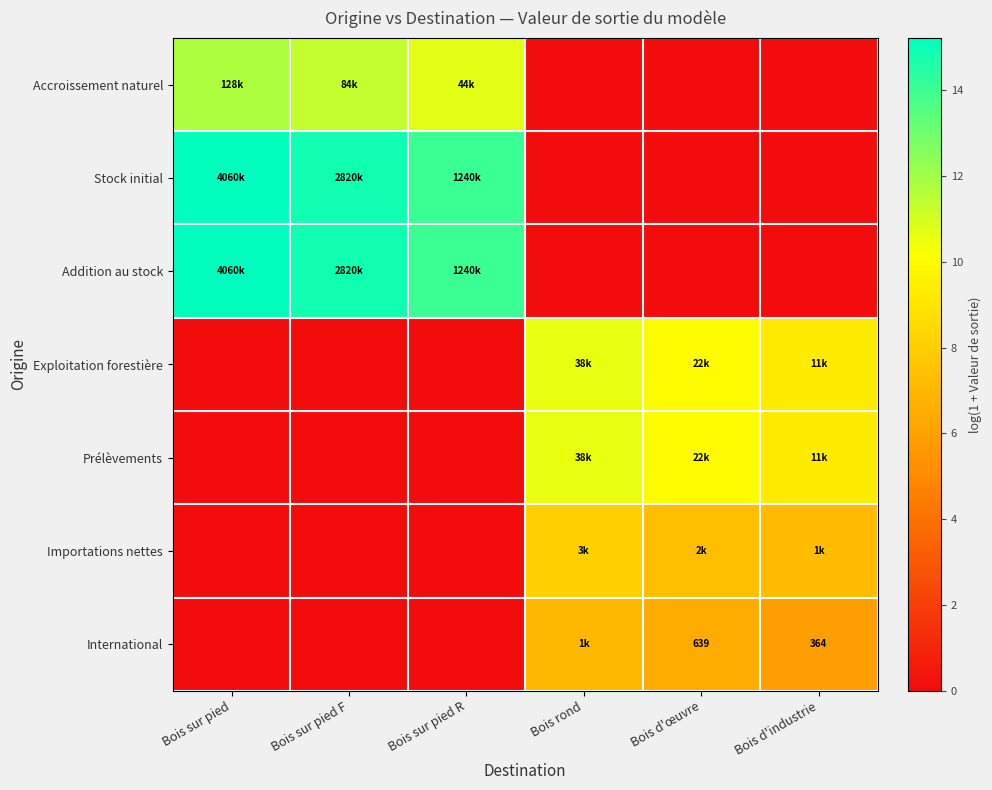

Where is Prélèvements nearest to the value 5?

Bois d'industrie